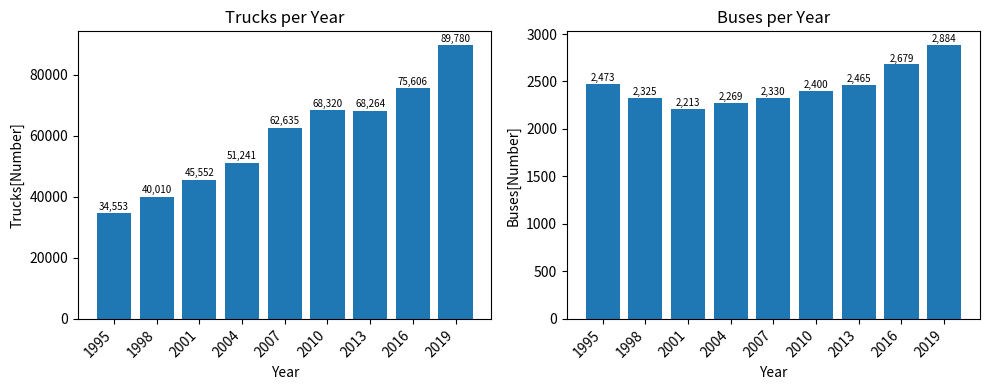

Reading left to right, extract all data points from this chart.

Trucks[Number]: 1995=34553	1998=40010	2001=45552	2004=51241	2007=62635	2010=68320	2013=68264	2016=75606	2019=89780
Buses[Number]: 1995=2473	1998=2325	2001=2213	2004=2269	2007=2330	2010=2400	2013=2465	2016=2679	2019=2884